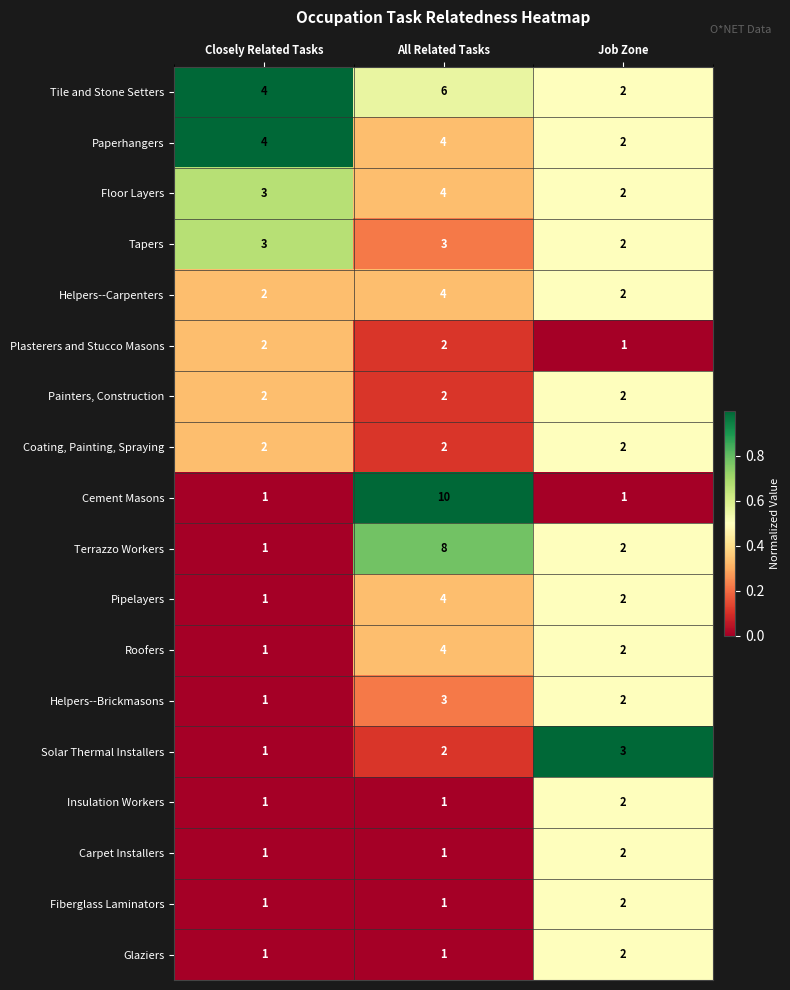

Where does the Terrazzo Workers series first go above 2?

All Related Tasks